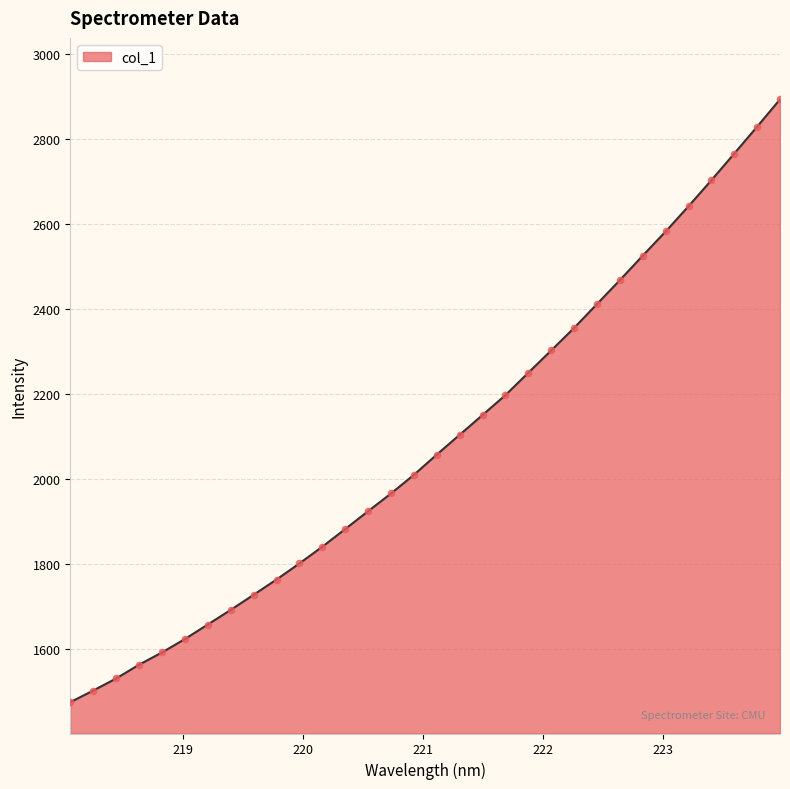

What is the smallest value displayed?

1474.3